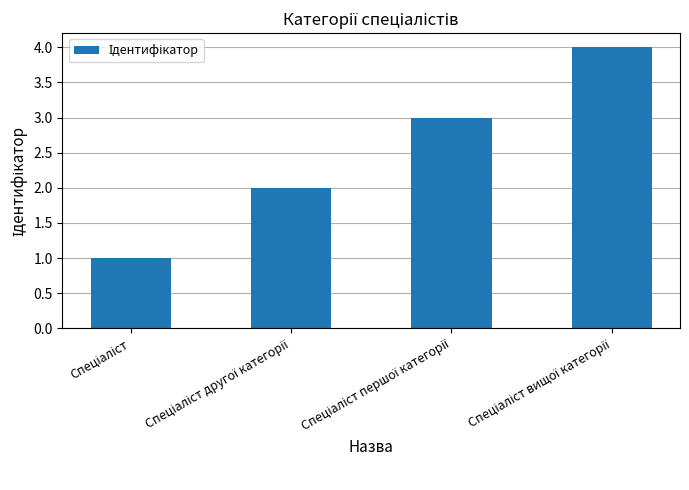

Does the chart contain stacked bars?

No